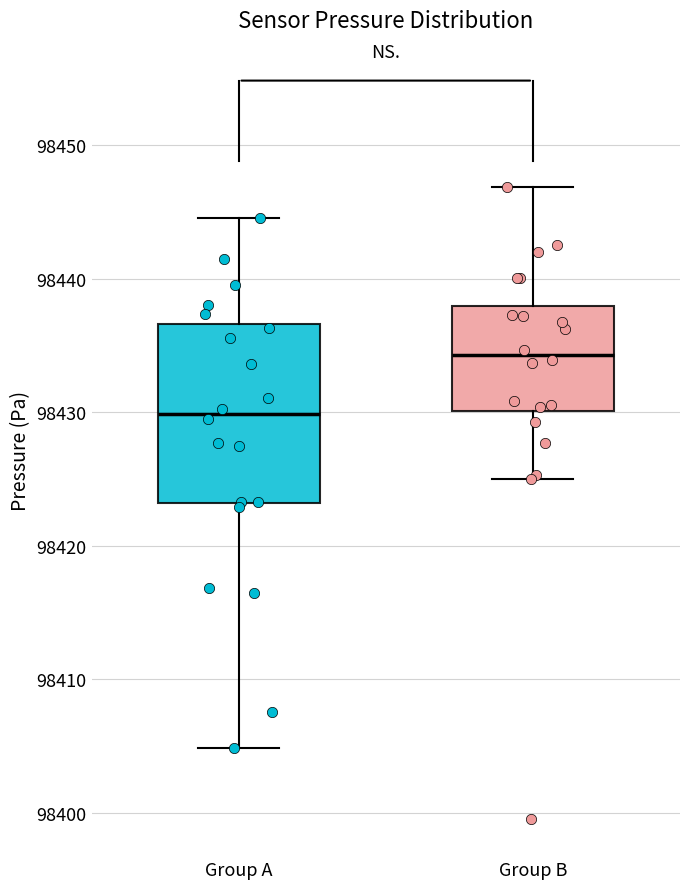

Reading left to right, transcribe this box plot: for each box, give where its median line is, the range the box spans, and where its two whiskers end, as read against the y-axis. The values are not printed on the chart, so give them approximately, as read against the axis.

Group A: median 98430, box 98423 to 98437, whiskers 98405 to 98445
Group B: median 98434, box 98430 to 98438, whiskers 98425 to 98447